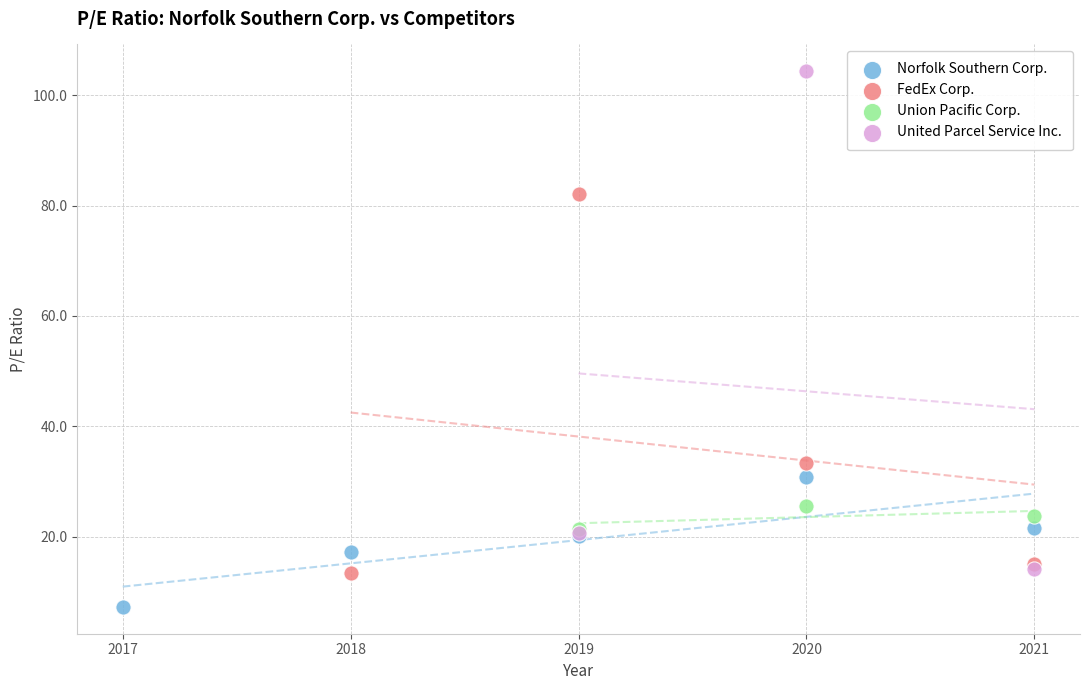

Which series contains the lowest Y value?

Norfolk Southern Corp.